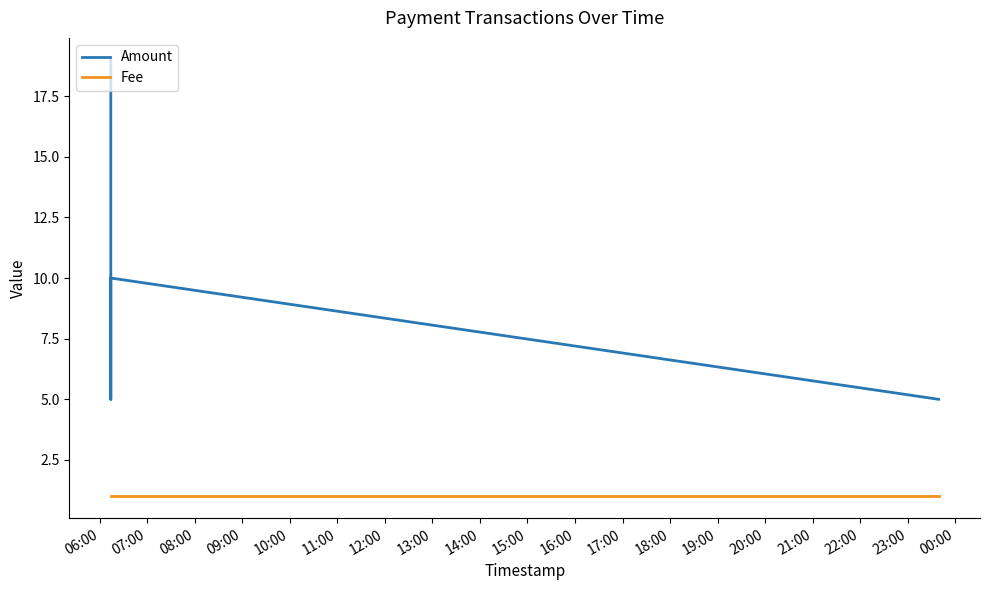

What is the total value across all series at 08:00?

11